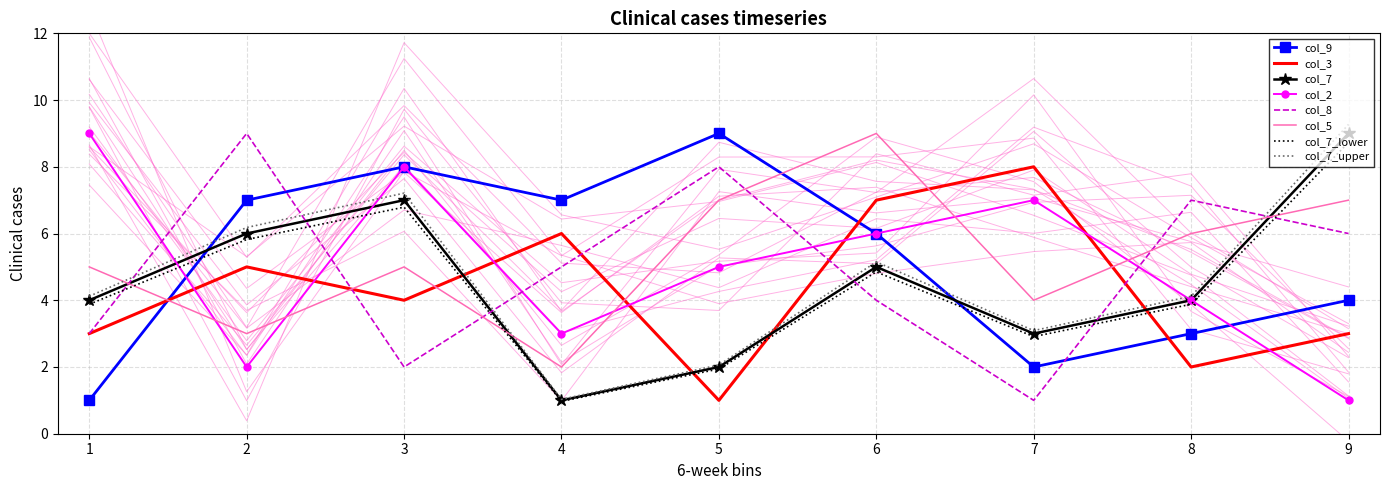

Is the value of col_7 at 5 greater than the value of col_3 at 8?

No